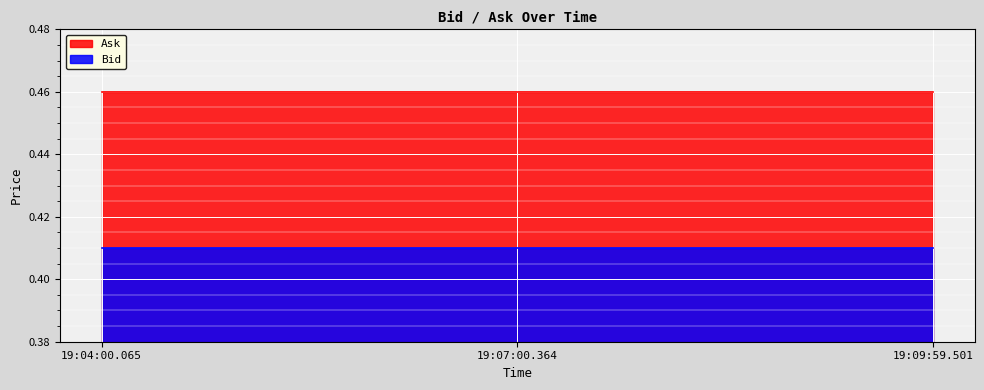

What is the total value across all series at 19:09:59.501?

0.9